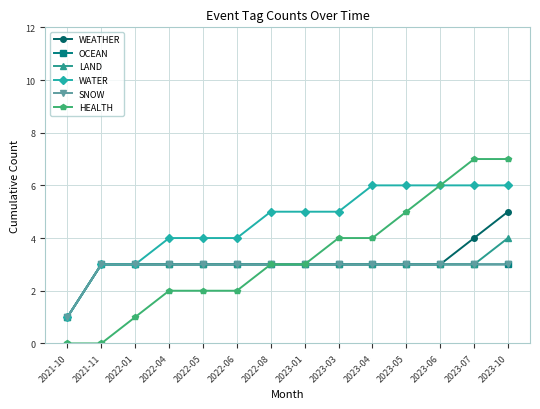

True or false: WATER and HEALTH intersect in this chart.

False